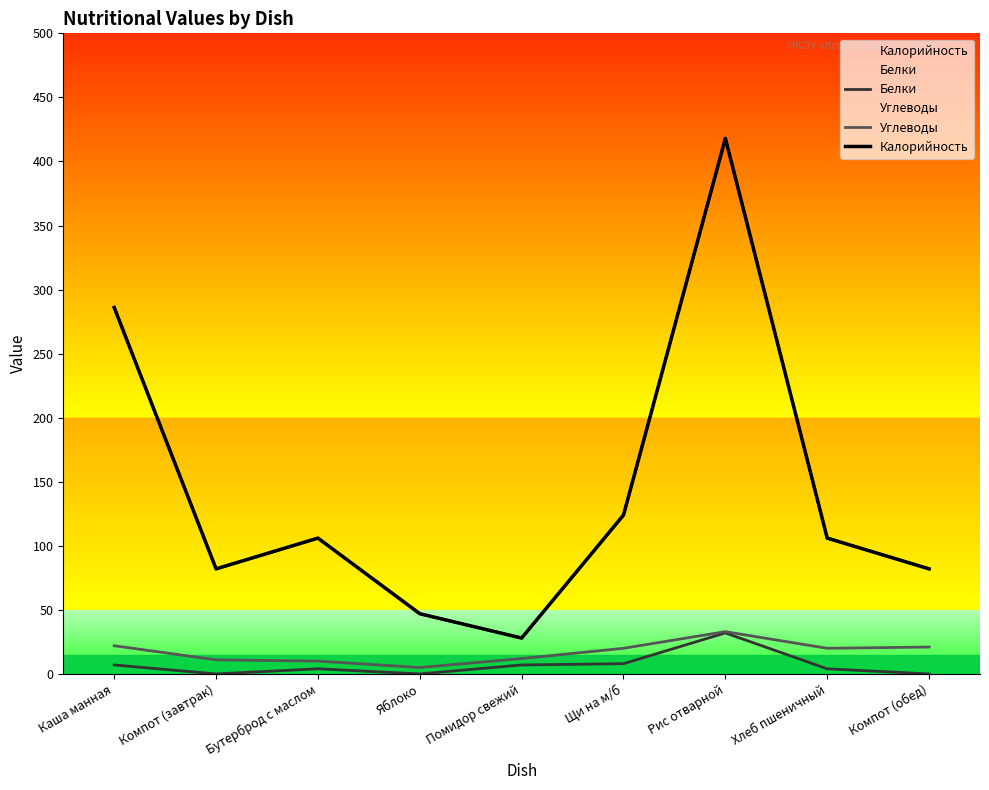

What is the lowest value of the Калорийность series?

28